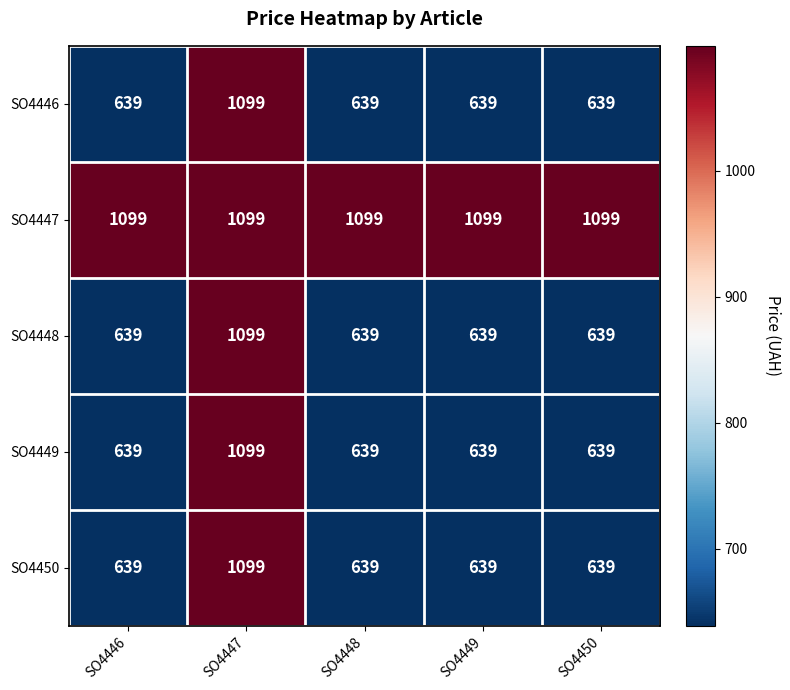

What is the maximum value shown in the chart?

1099